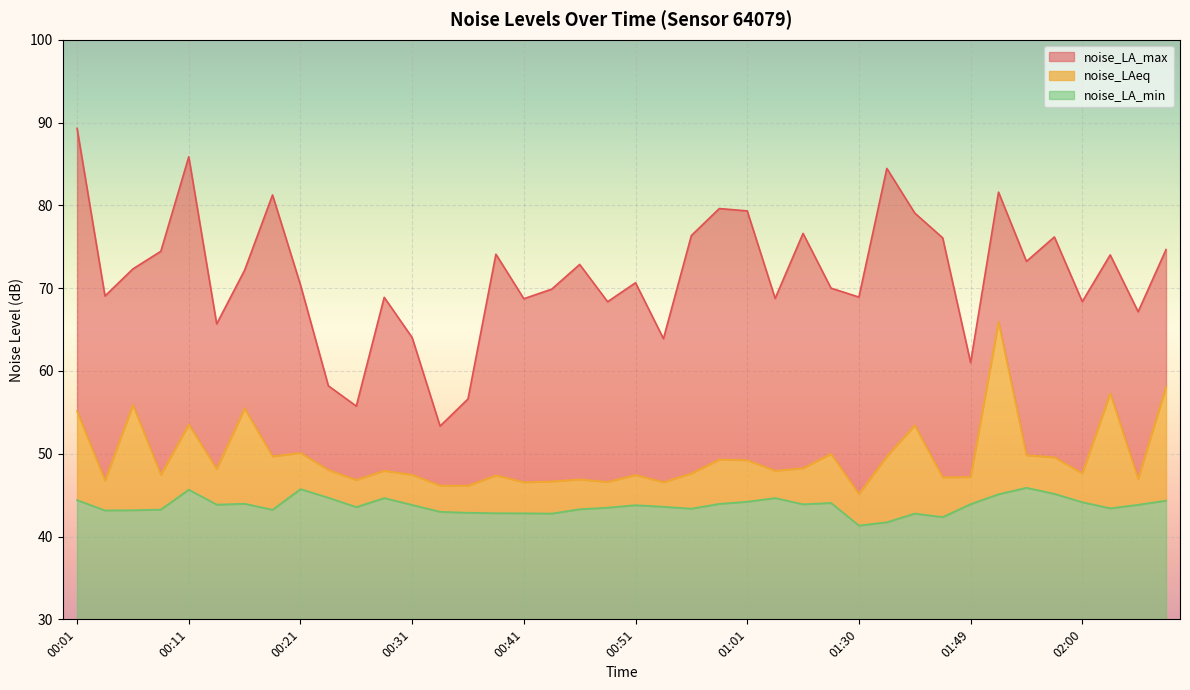

At how many categories does at least one series exceed 68?

31